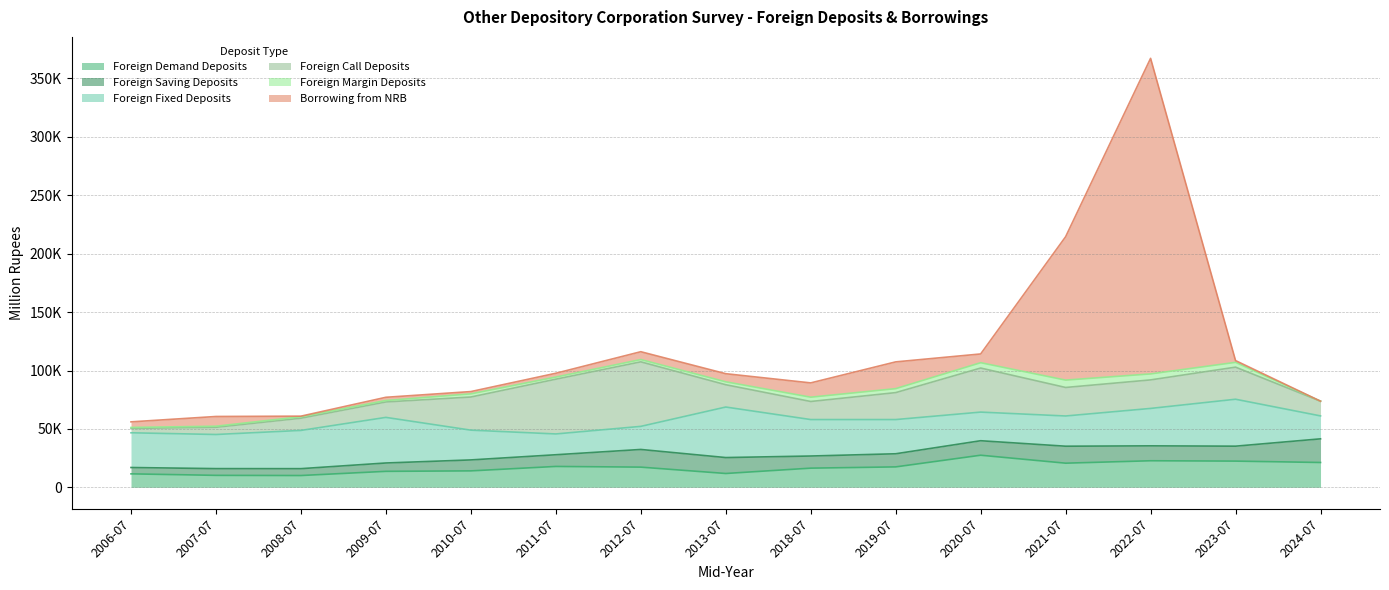

What is the difference between the maximum and minimum values in the Foreign Margin Deposits series?

6295.7